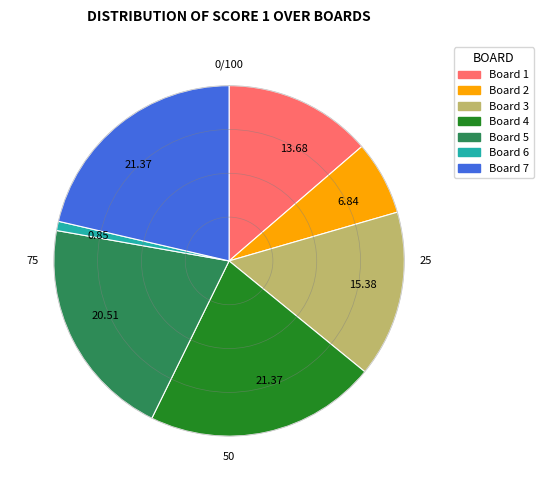

Is there any slice that represents more than half of the pie?

No